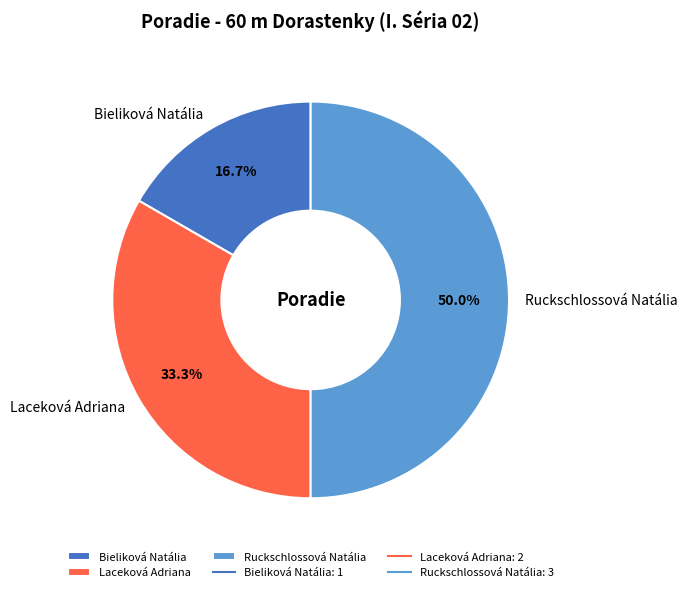

Count the number of slices in the pie.

3